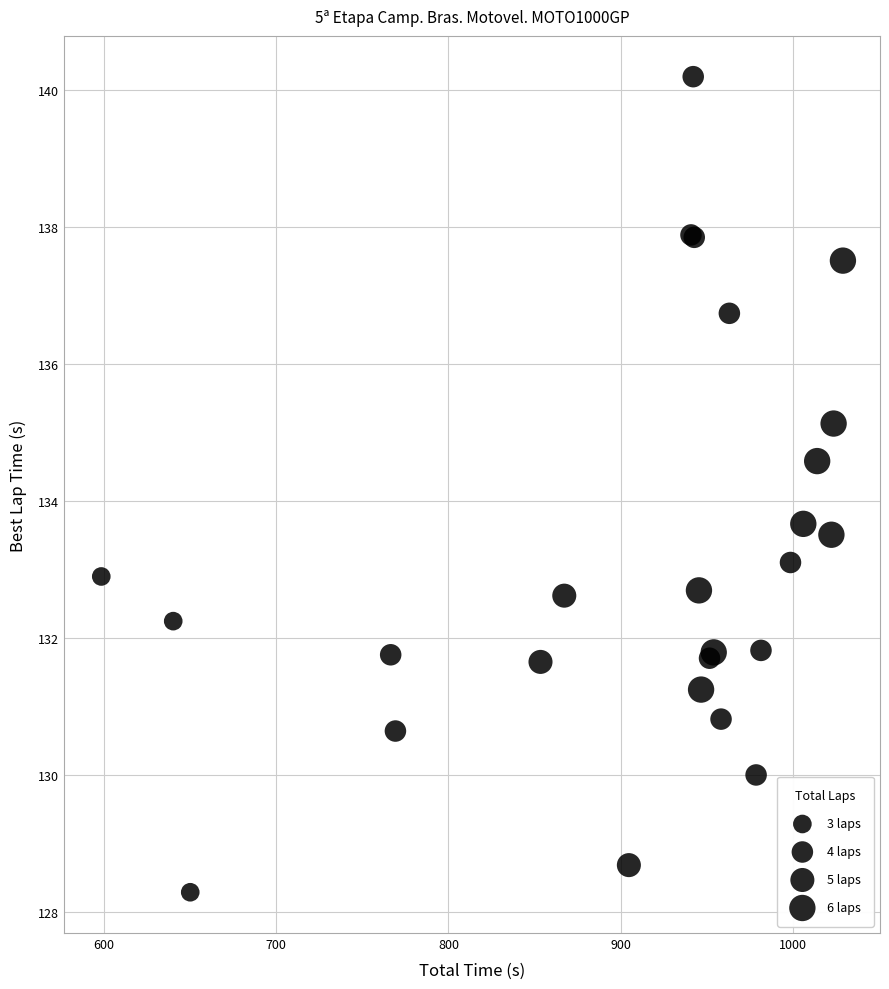

What Y value in the scatter plot is closest to 134?

133.7